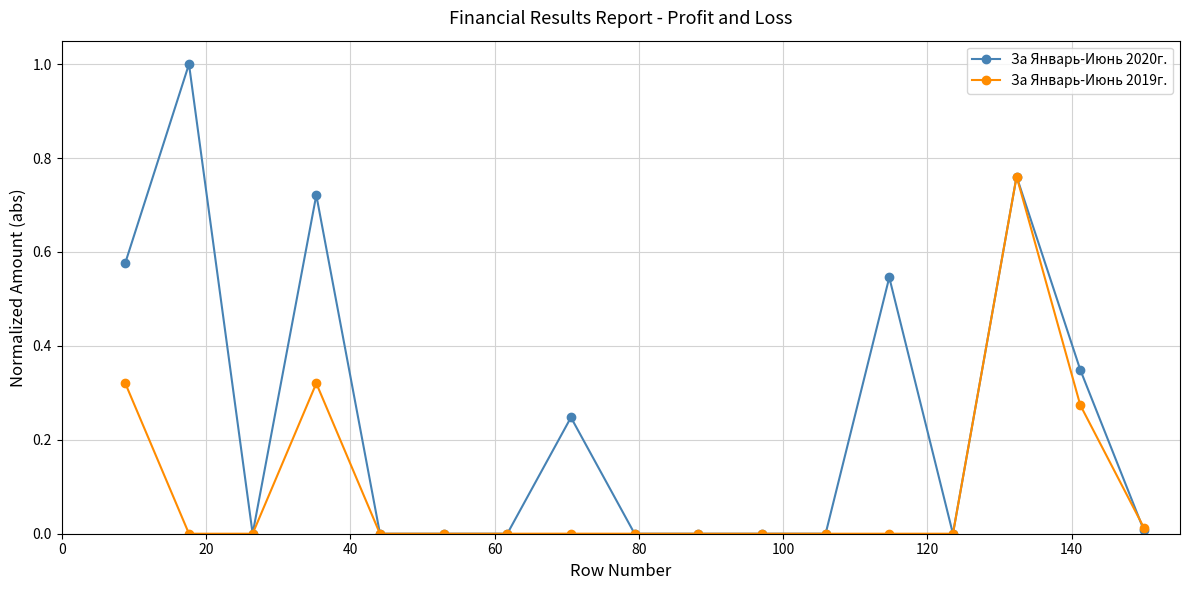

True or false: За Январь-Июнь 2020г. has more than 1 points higher than both neighbors.

True